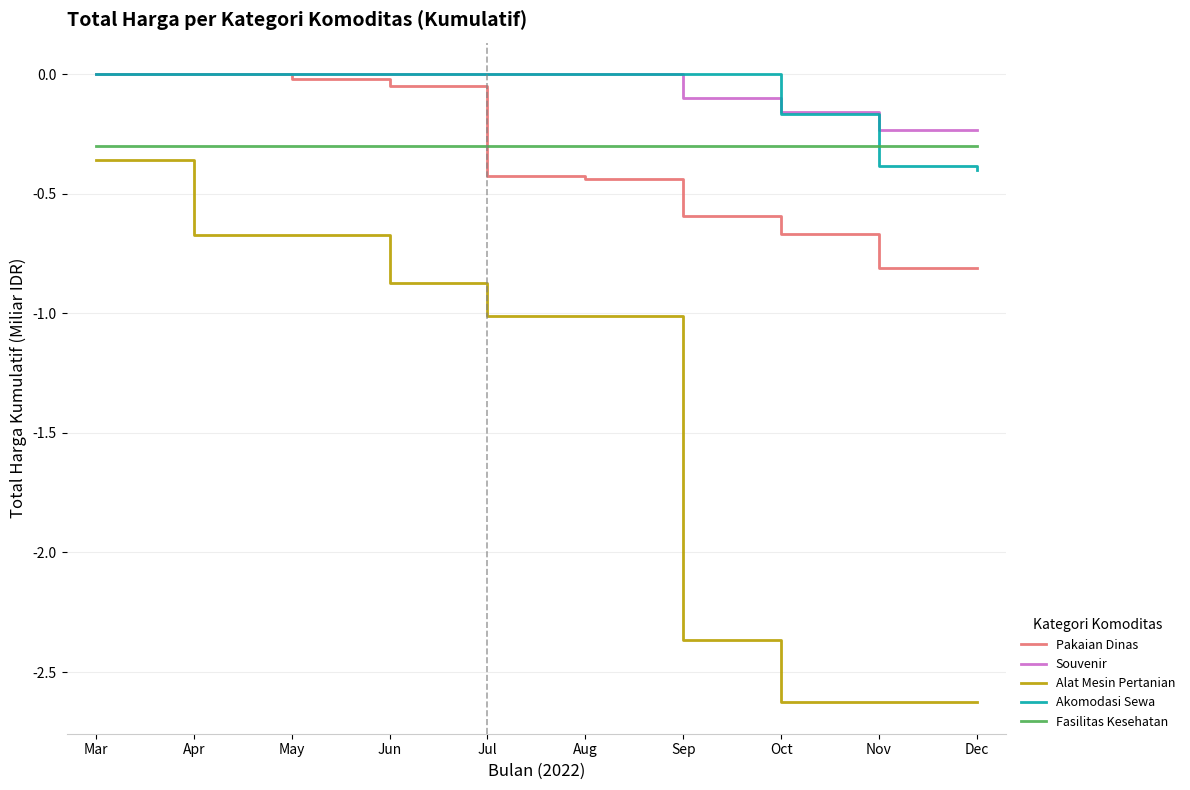

The value of Akomodasi Sewa at Sep is 0.0. True or false?

True